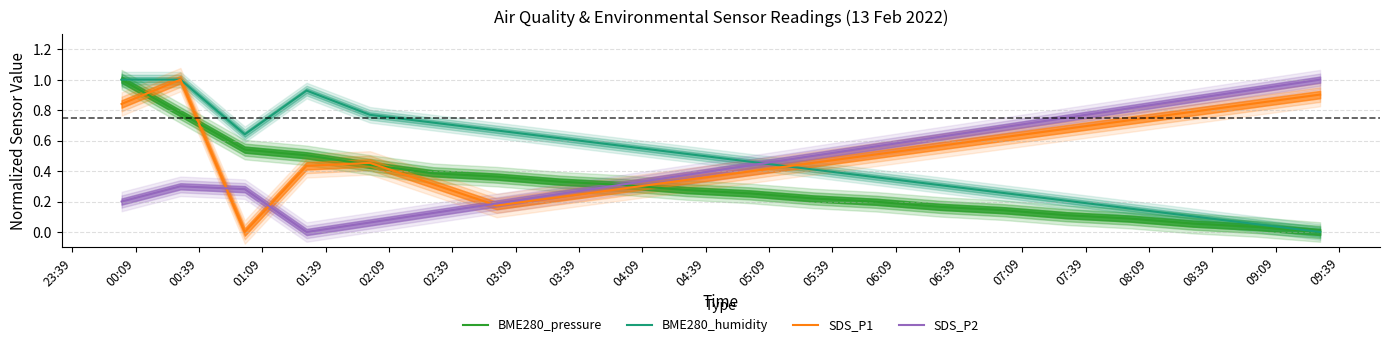

What is the highest value of the BME280_pressure series?

1.0